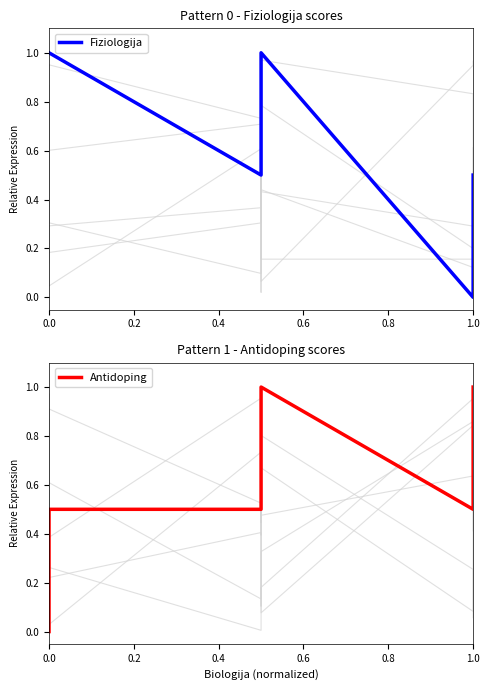

Reading left to right, what are all the values shown in this chart?

Fiziologija: 1.0	1.0	0.5	0.5	1.0	0.0	0.5
Antidoping: 0.0	0.5	0.5	0.5	1.0	0.5	1.0